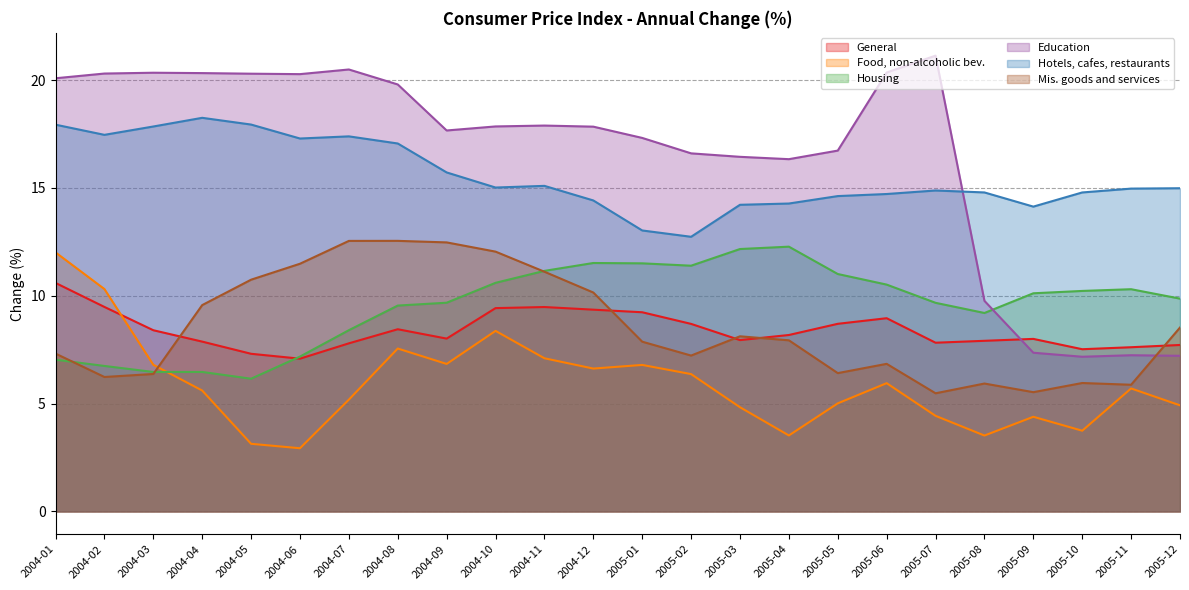

How many categories are shown in the chart?

24